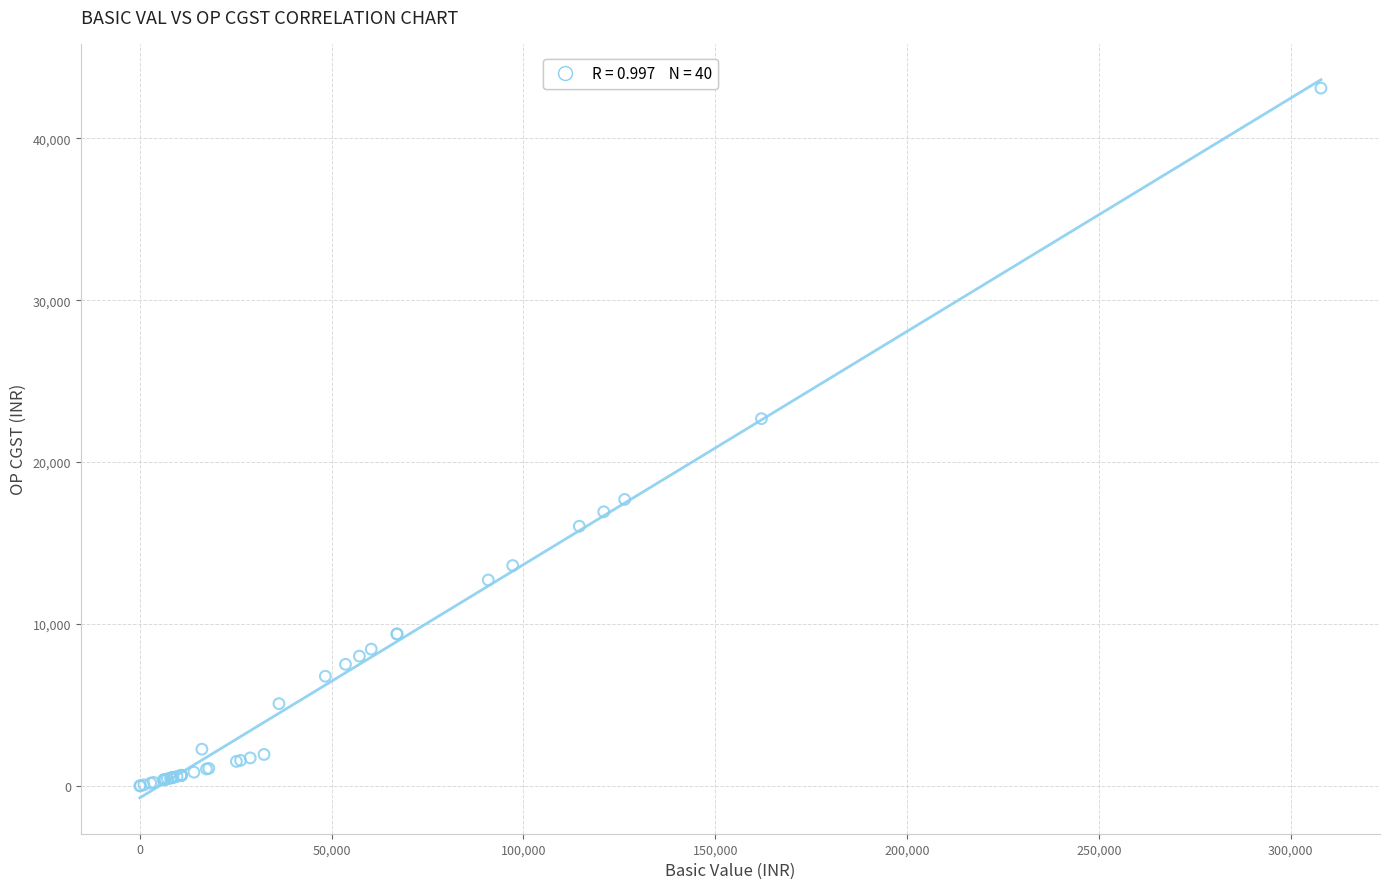

What Y value in the scatter plot is closest to 21552?

22685.6